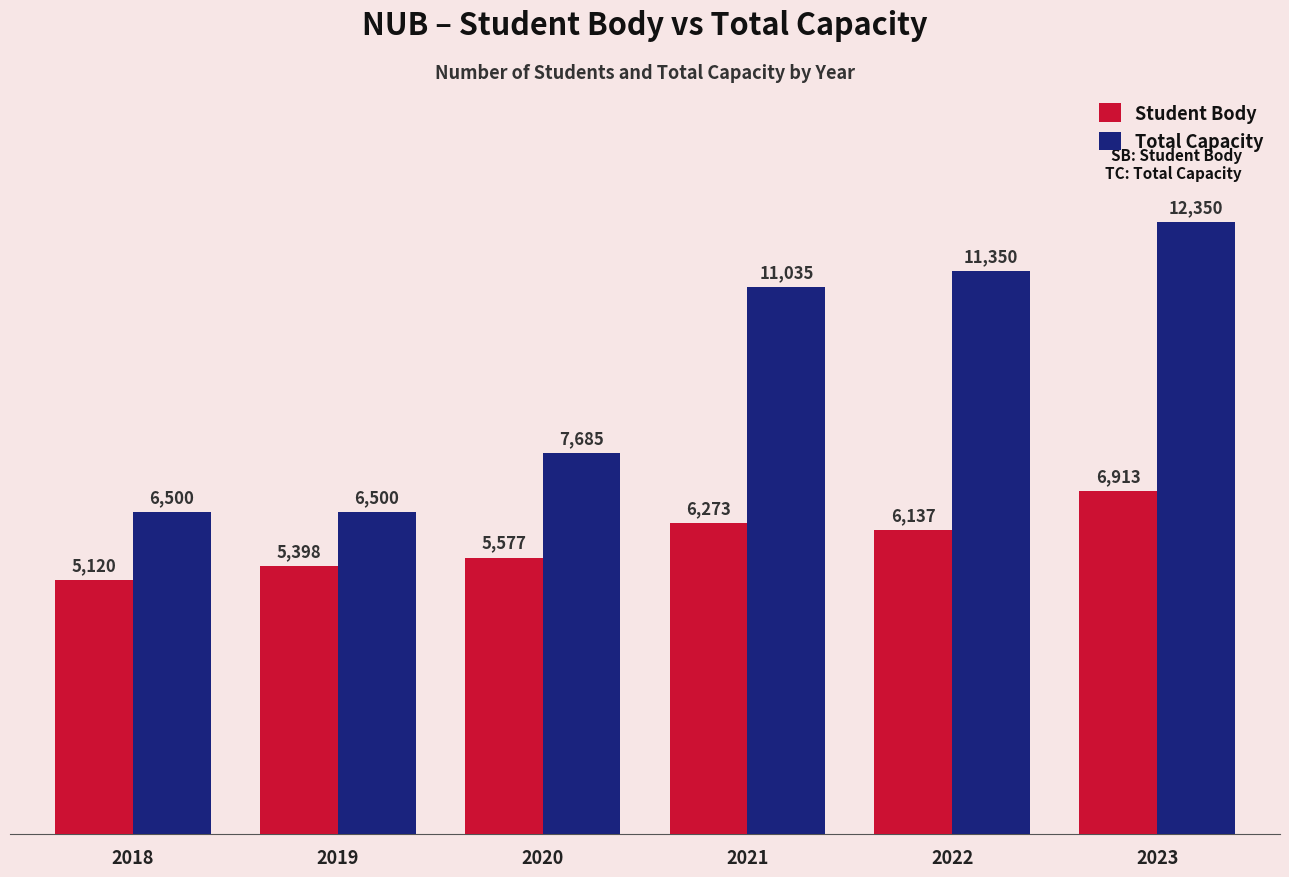

Which series has the widest spread of values?

Total Capacity